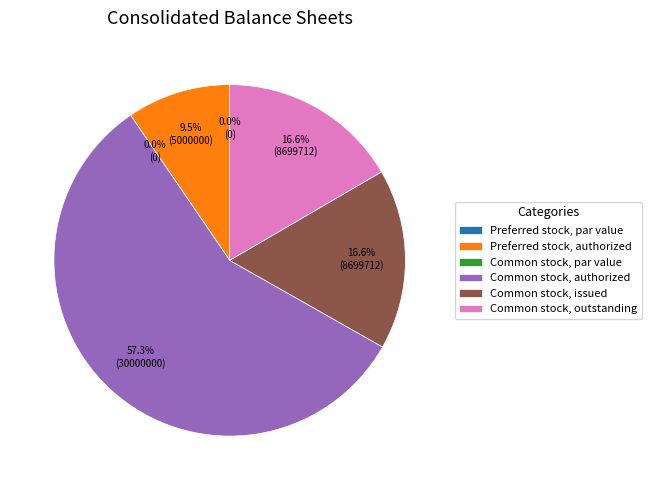

What is the majority slice?

Common stock, authorized